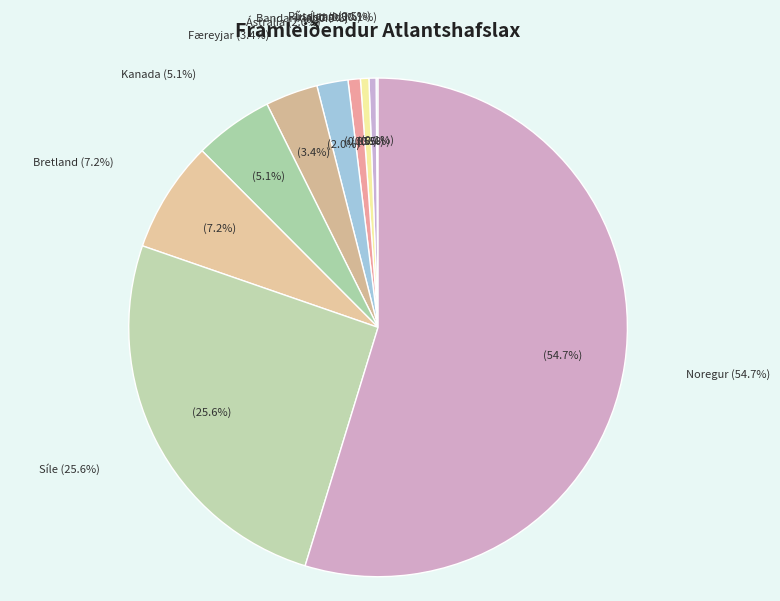

Between Írland and Ástralía, which is larger?

Ástralía